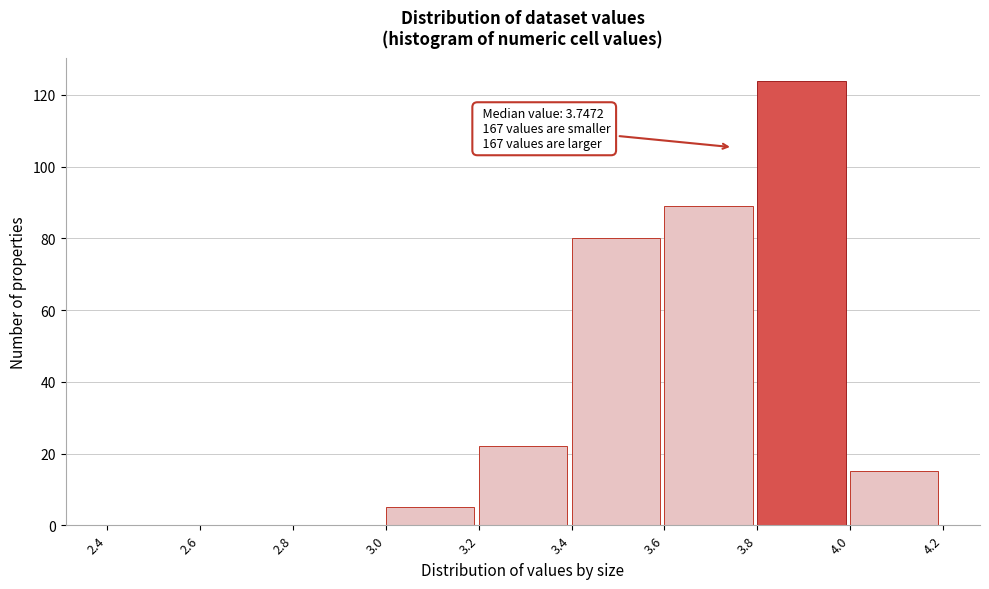

Which range on the x-axis has the tallest bar?

3.8 to 4.0